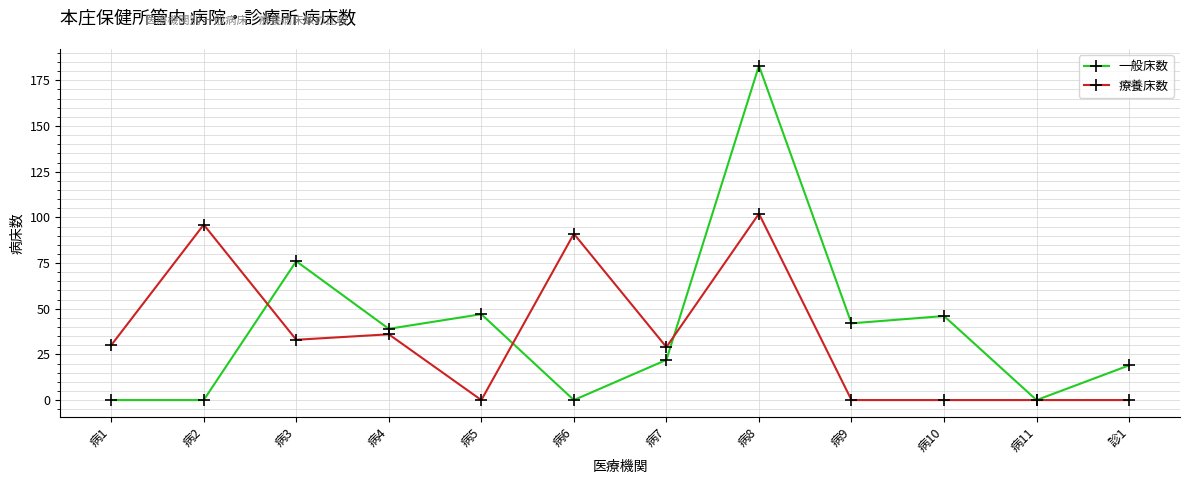

Which series has the largest range (max minus min)?

一般床数